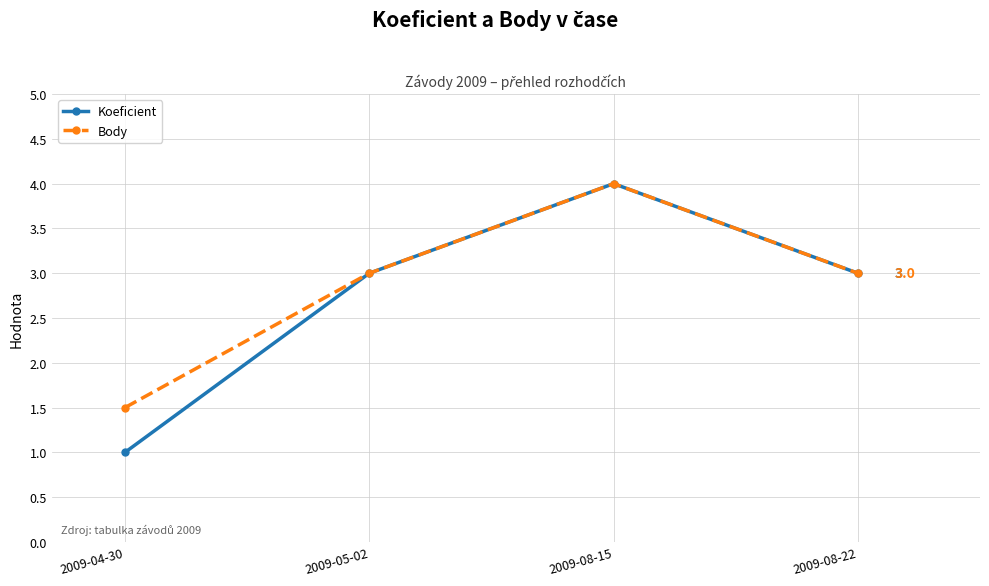

What is the label of the 2nd point from the right?

2009-08-15